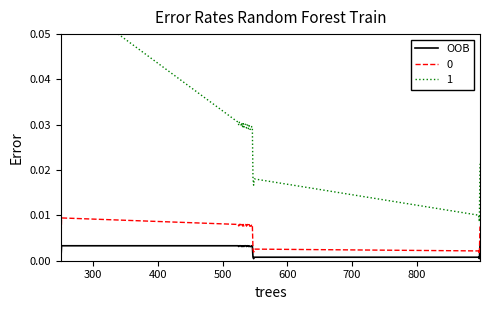

True or false: there are more than 2 points higher than both neighbors.

True